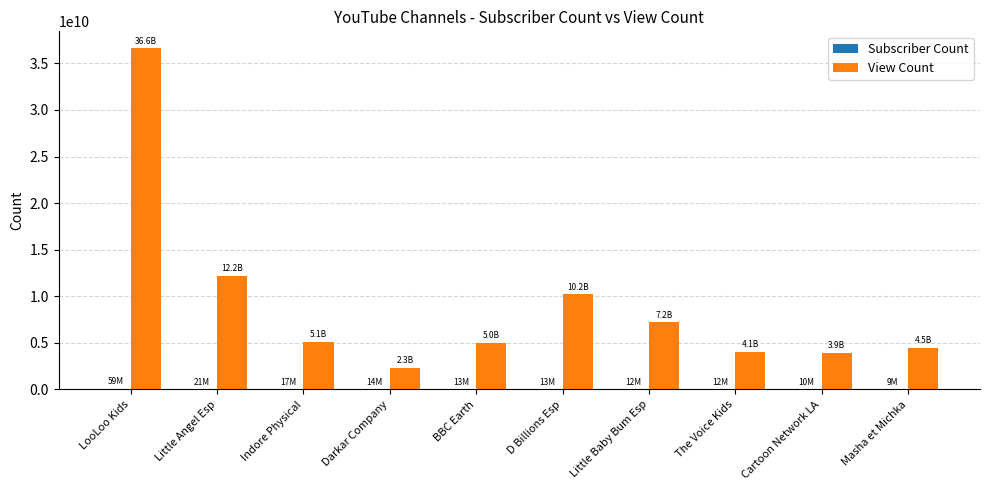

At which label does View Count first exceed 5083050330?

LooLoo Kids